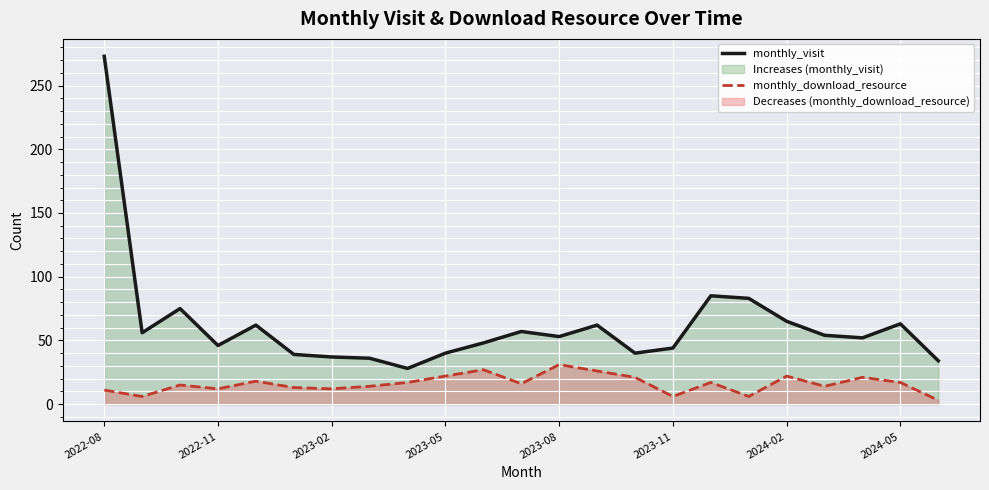

What is the difference between the highest and lowest values at 2022-08?

262